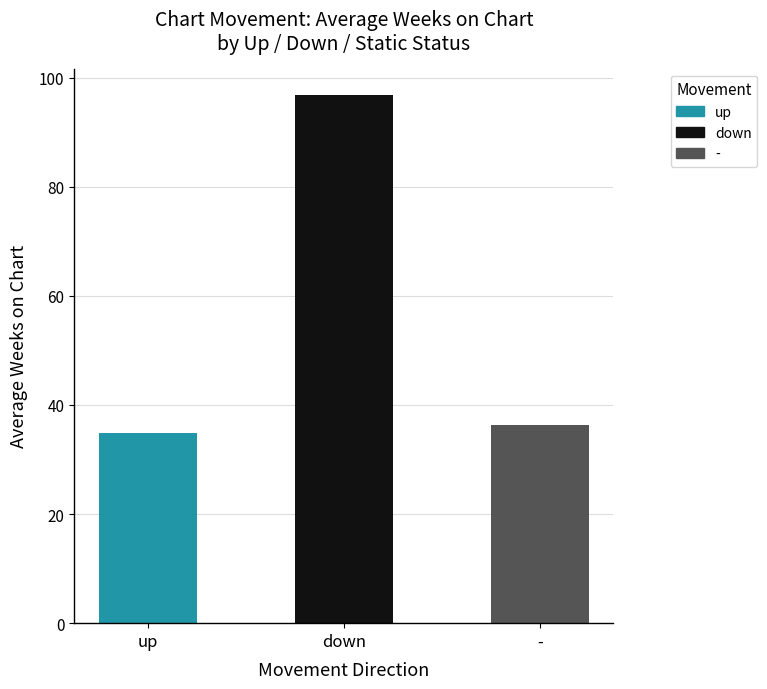

What is the ratio of the value at up to the value at down?

0.4